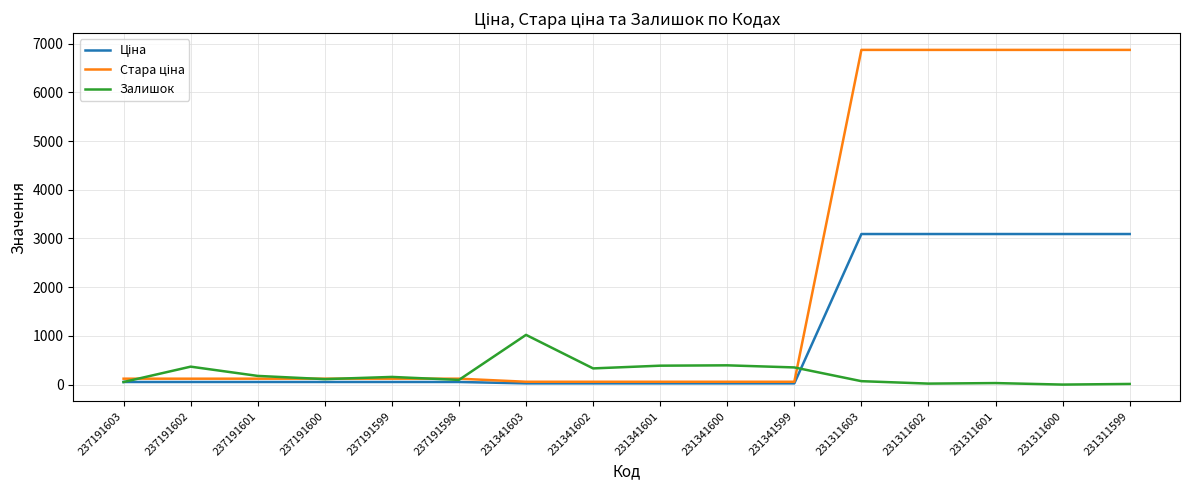

The Залишок series shows 89.4 at 231341600. True or false?

False